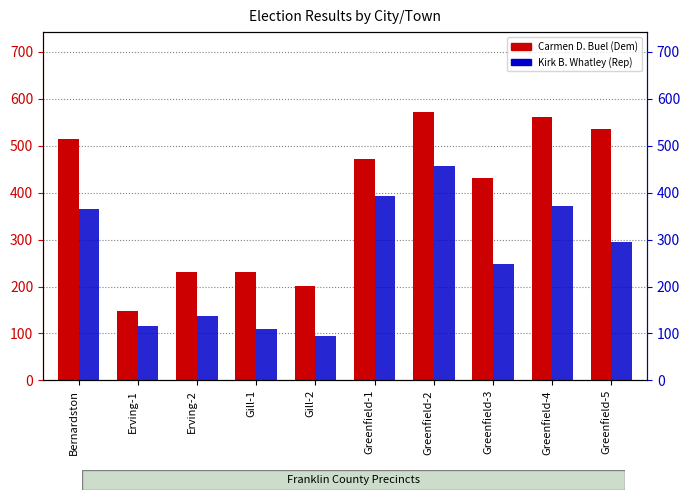

True or false: Kirk B. Whatley has a value of 371 at Greenfield-4.

True